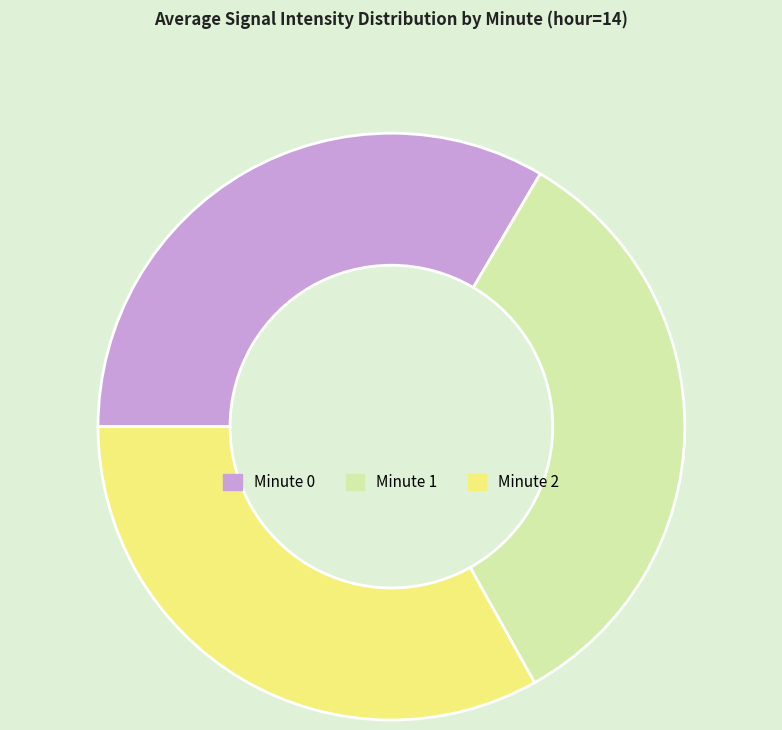

What is the ratio of the value at Minute 2 to the value at Minute 0?

1.0